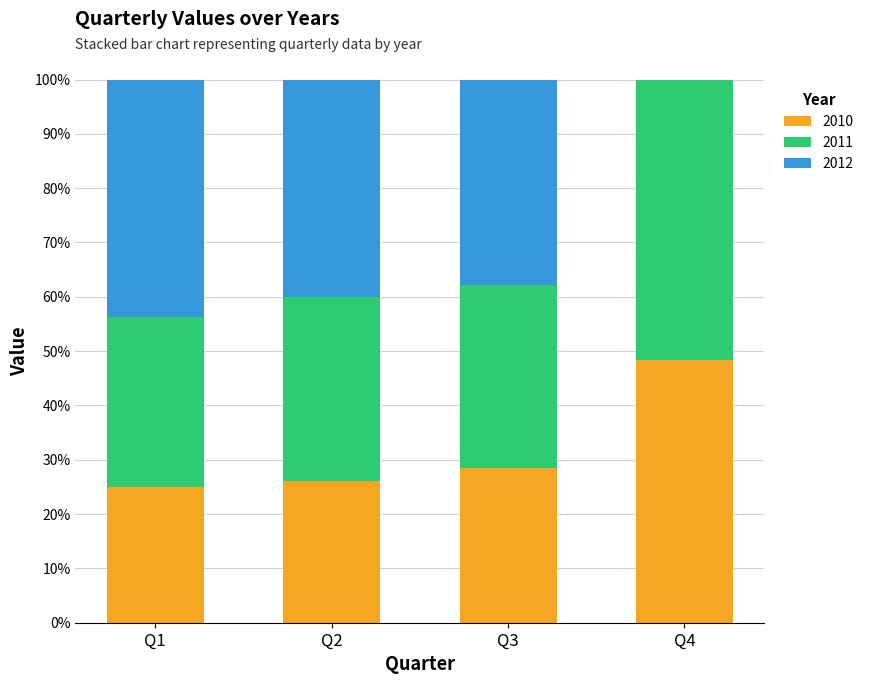

Is it true that 2010 equals 26.0 at Q2?

True